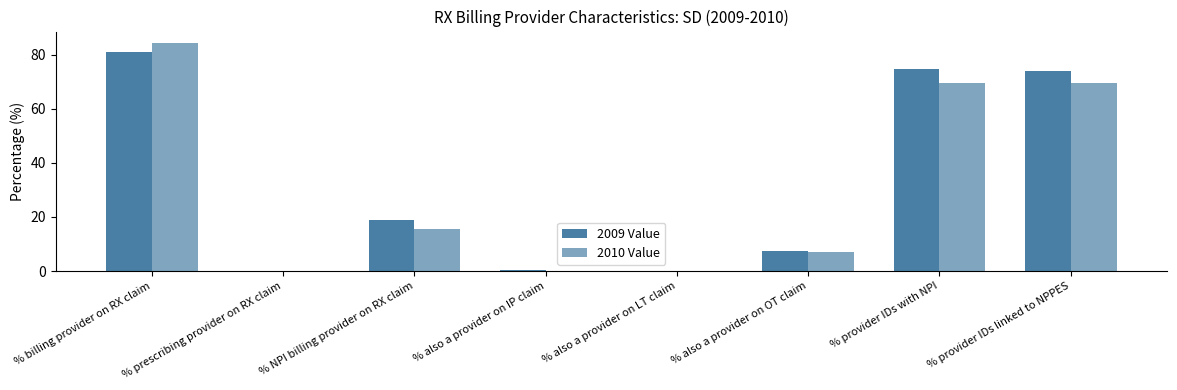

What is the label of the 1st bar from the right?

% provider IDs linked to NPPES